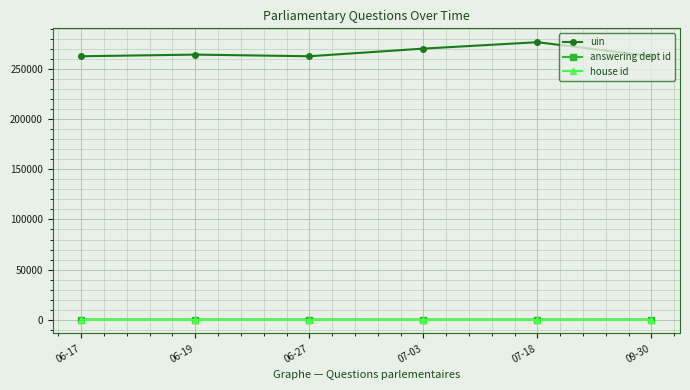

True or false: answering dept id and uin intersect in this chart.

False